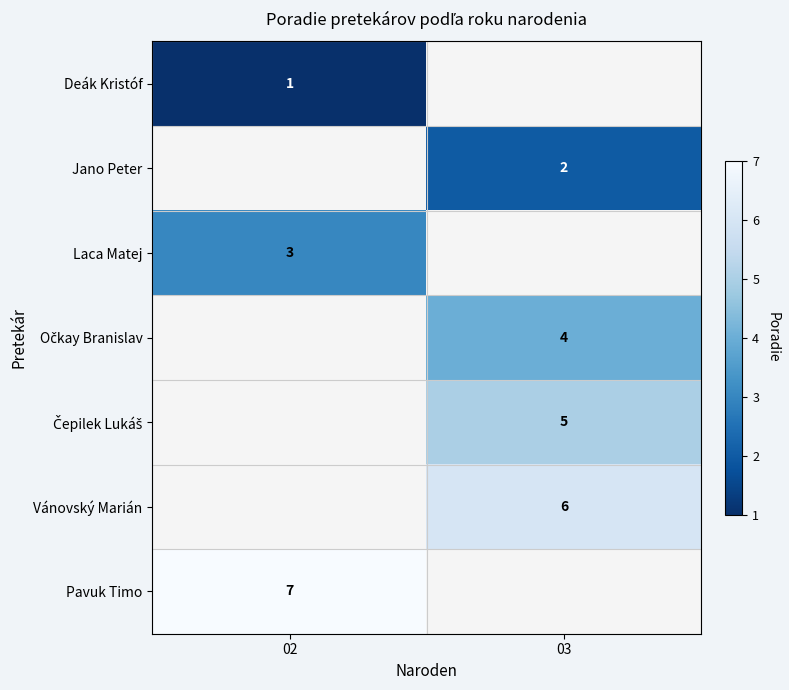

Is the value of Laca Matej at 03 greater than the value of Pavuk Timo at 03?

No